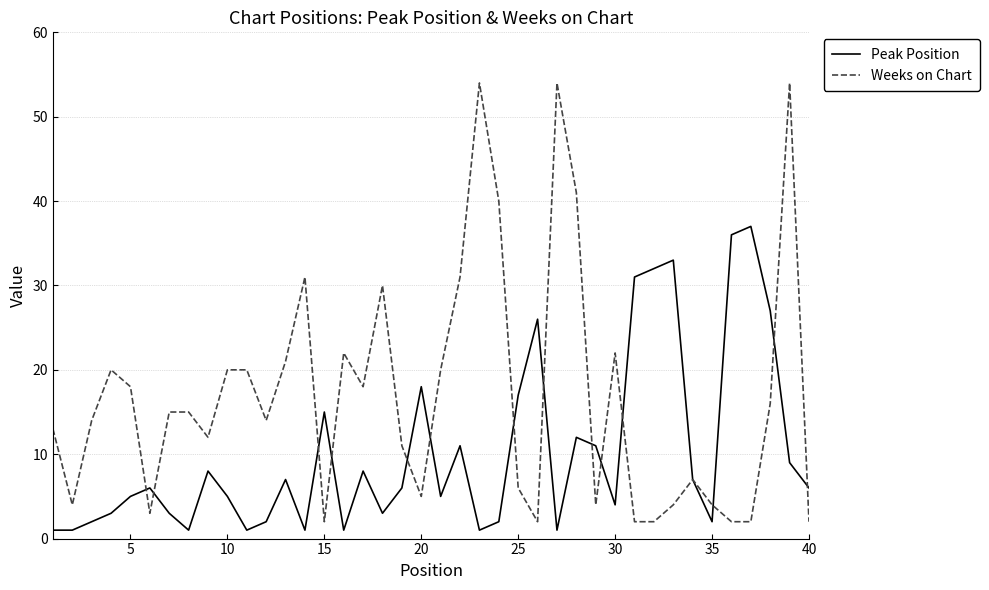

List the series in order of their peak value, highest first.

Weeks on Chart, Peak Position